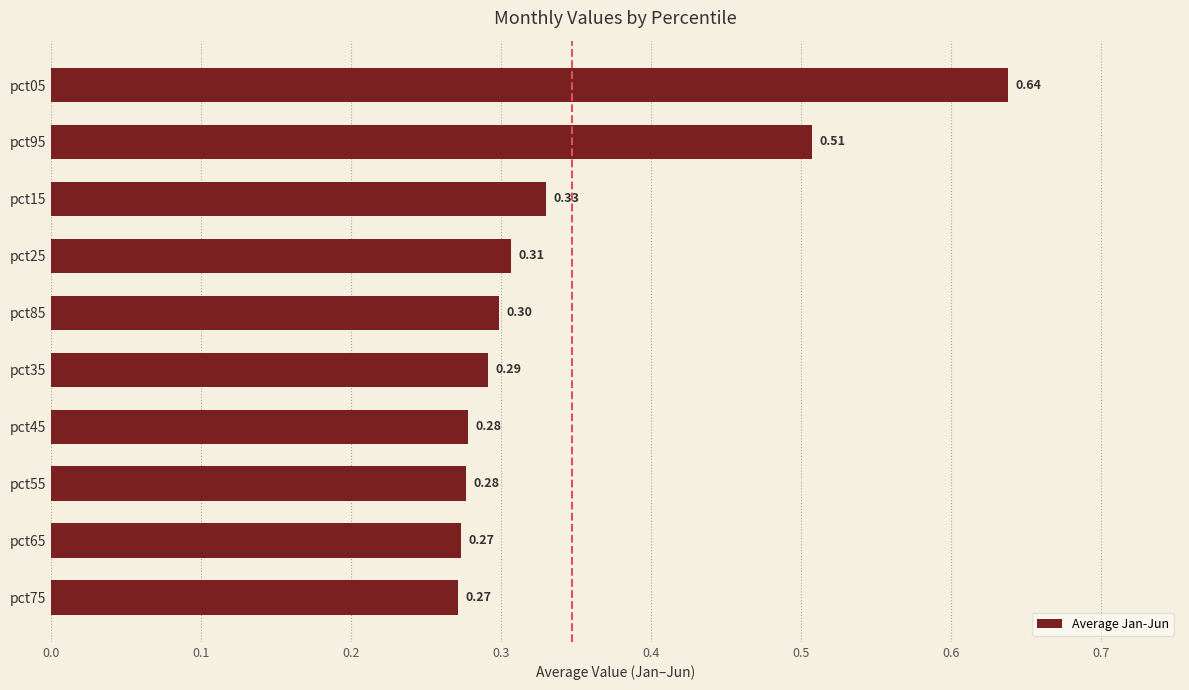

What is the change in value from pct65 to pct95?

+0.2